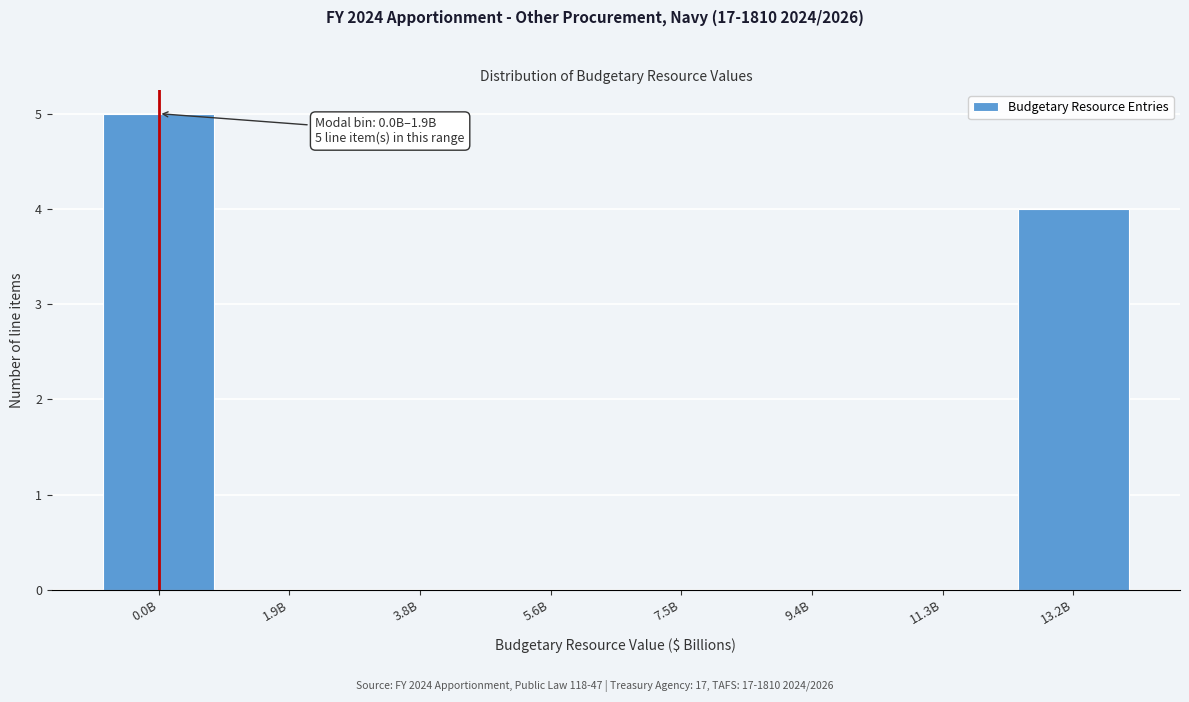

Reading right to left, transcribe all the data shown in this chart.

13.2B=4	11.3B=0	9.4B=0	7.5B=0	5.6B=0	3.8B=0	1.9B=0	0.0B=5